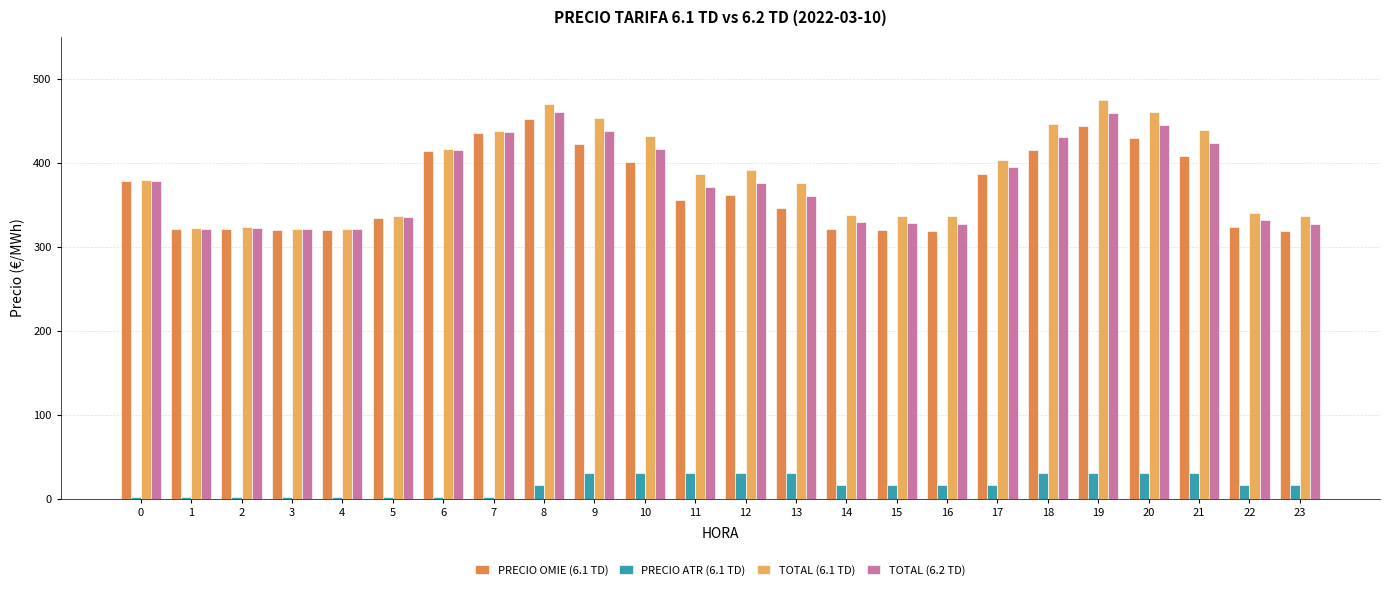

Which category has the highest value across all series?

19